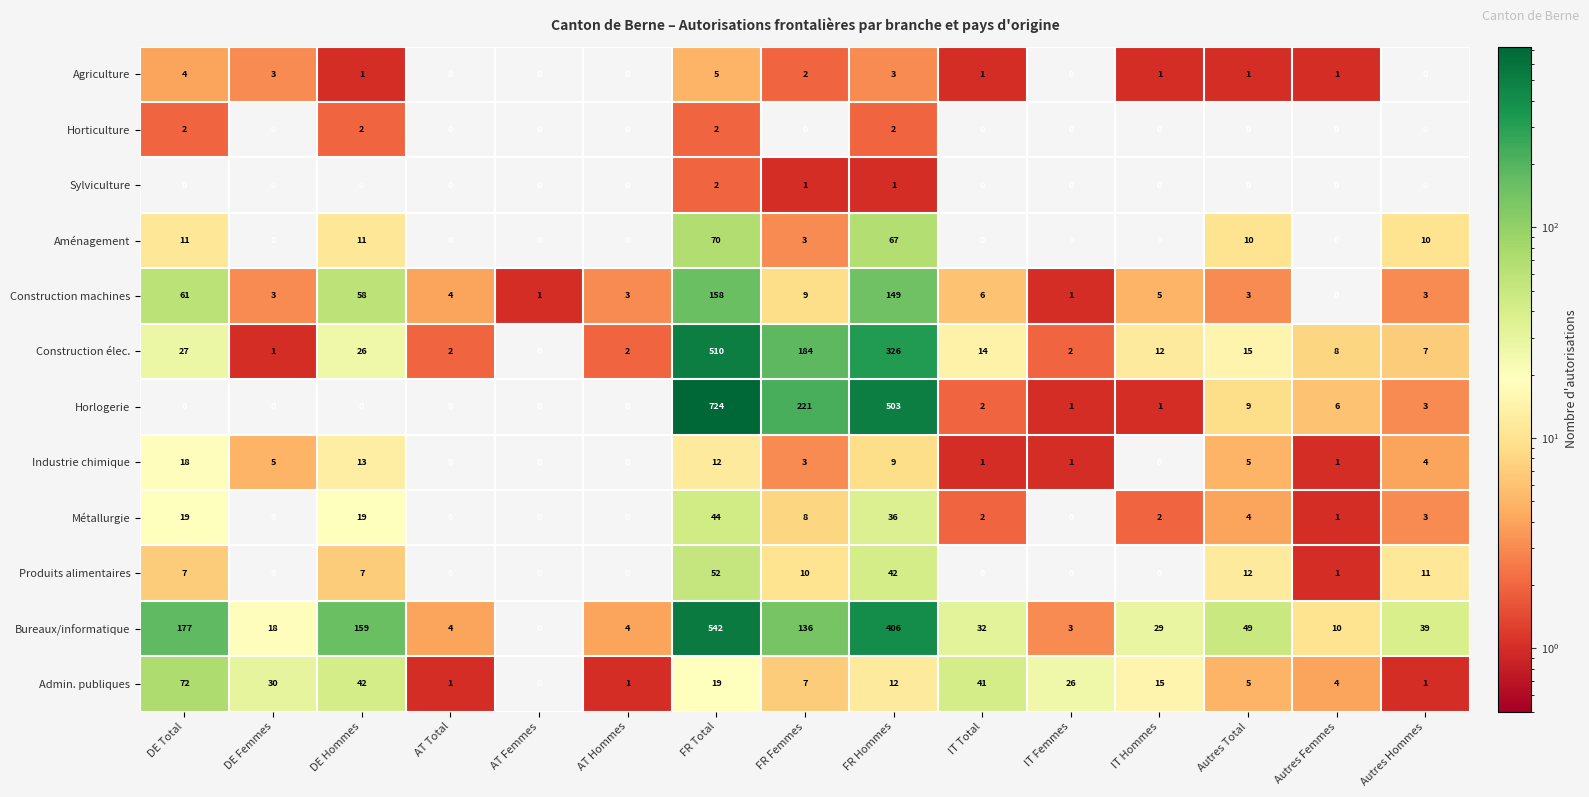

Which series has the widest spread of values?

Horlogerie